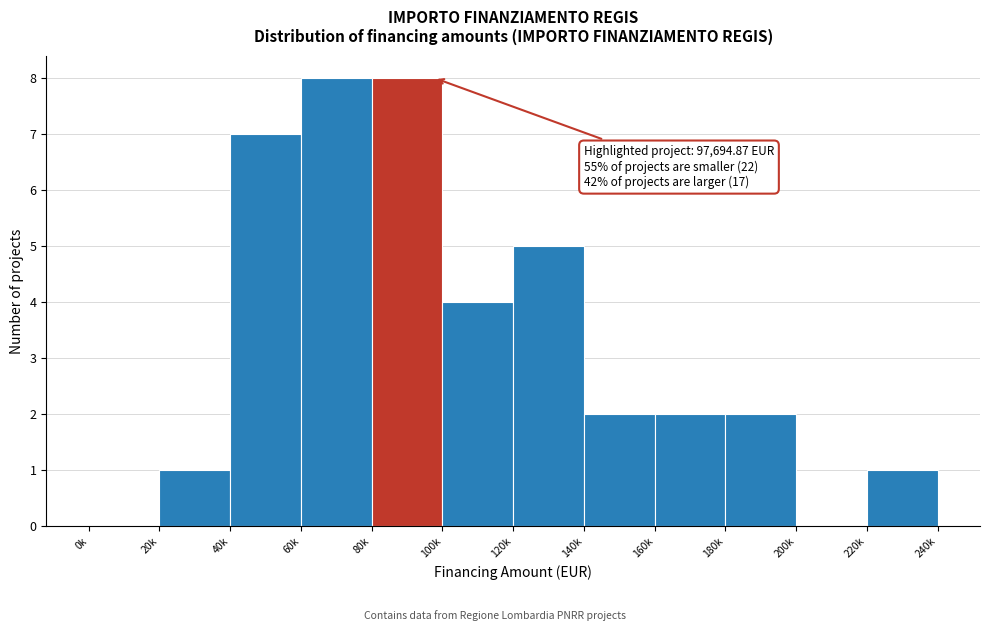

Reading left to right, what are all the values shown in this chart?

0k=0	20k=1	40k=7	60k=8	80k=8	100k=4	120k=5	140k=2	160k=2	180k=2	200k=0	220k=1